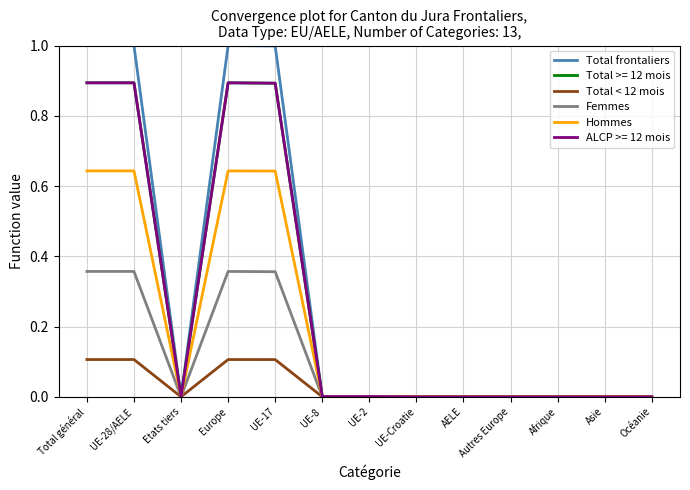

Is it true that Total < 12 mois equals 0.0 at UE-8?

True